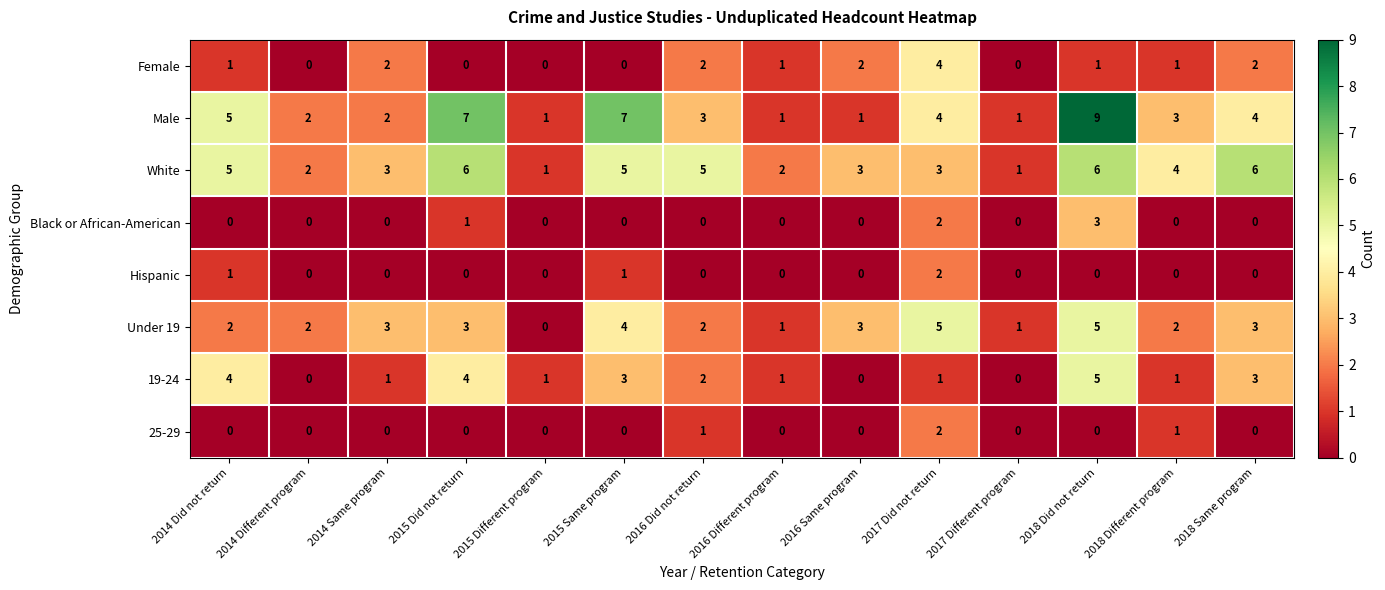

At which label is Male closest to 5?

2014 Did not return